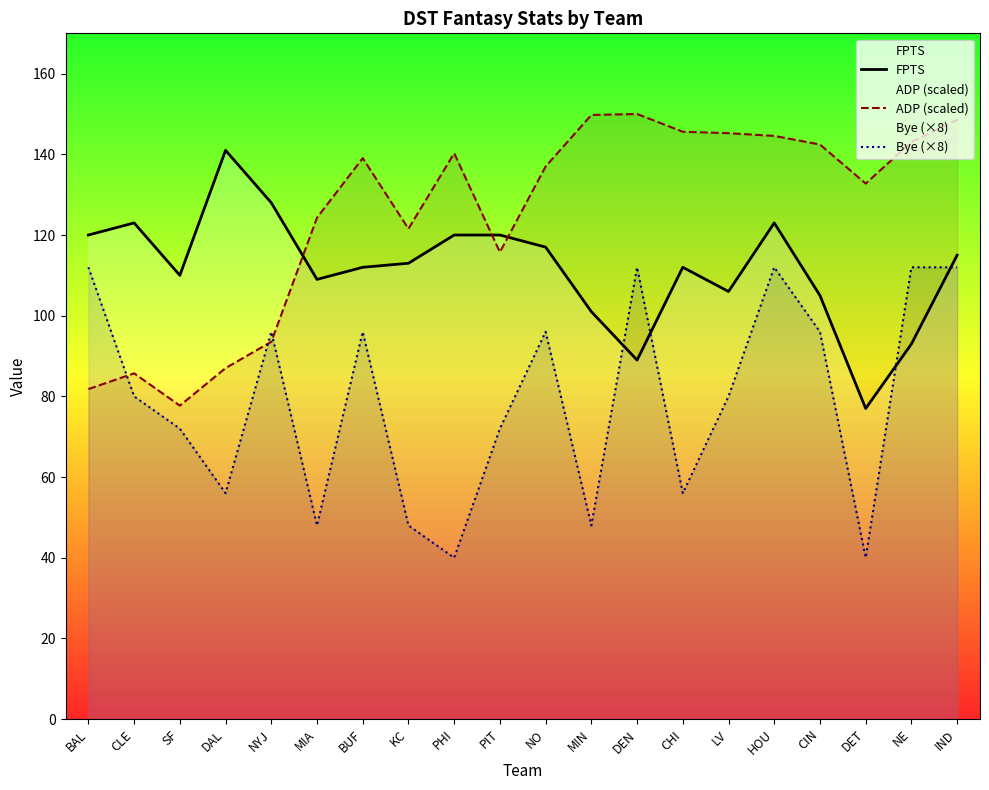

How many values in the ADP (scaled) series are below 139?

10